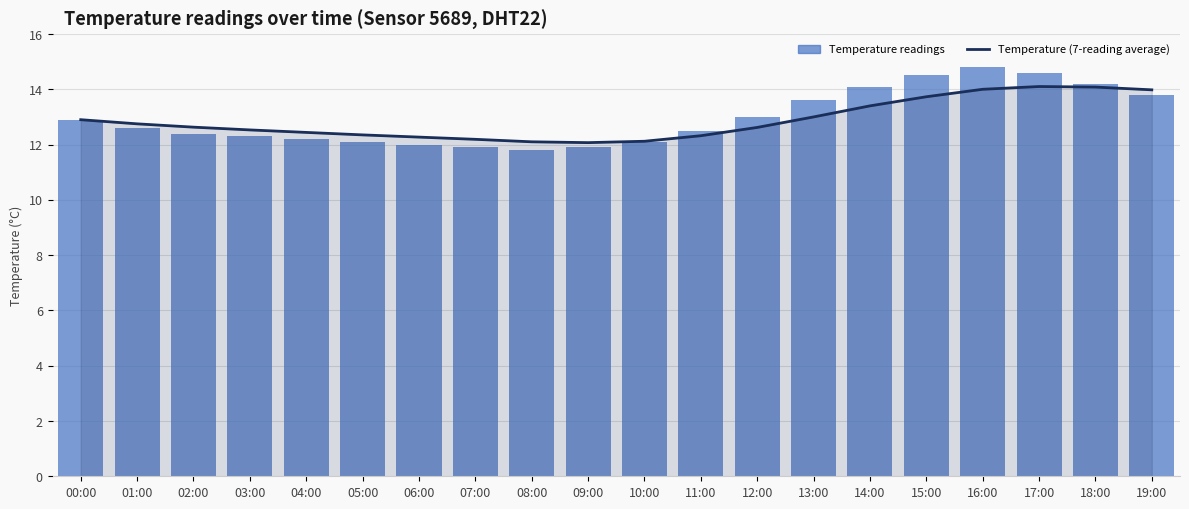

What is the total value across all series at 13:00?

26.6